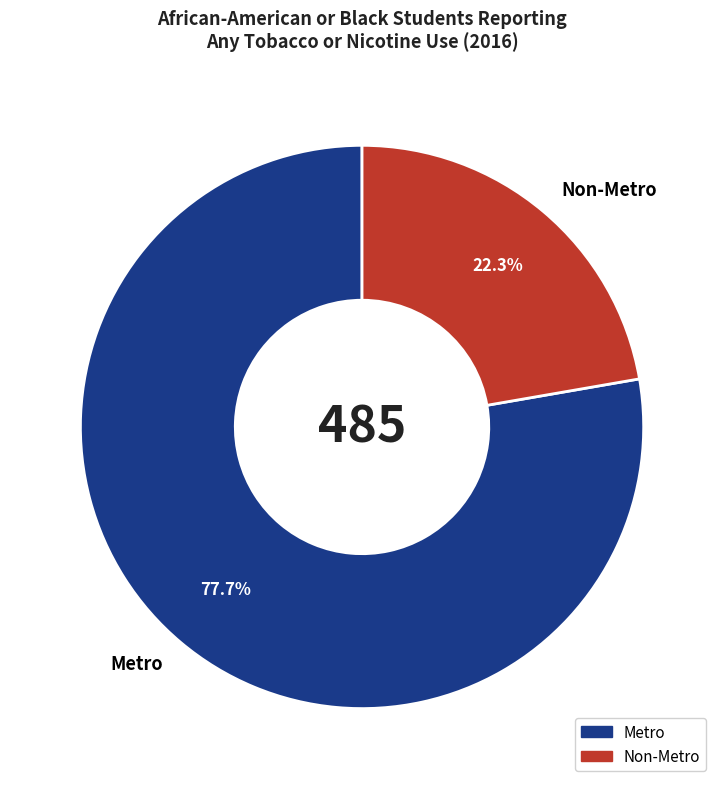

Count the number of slices in the pie.

2